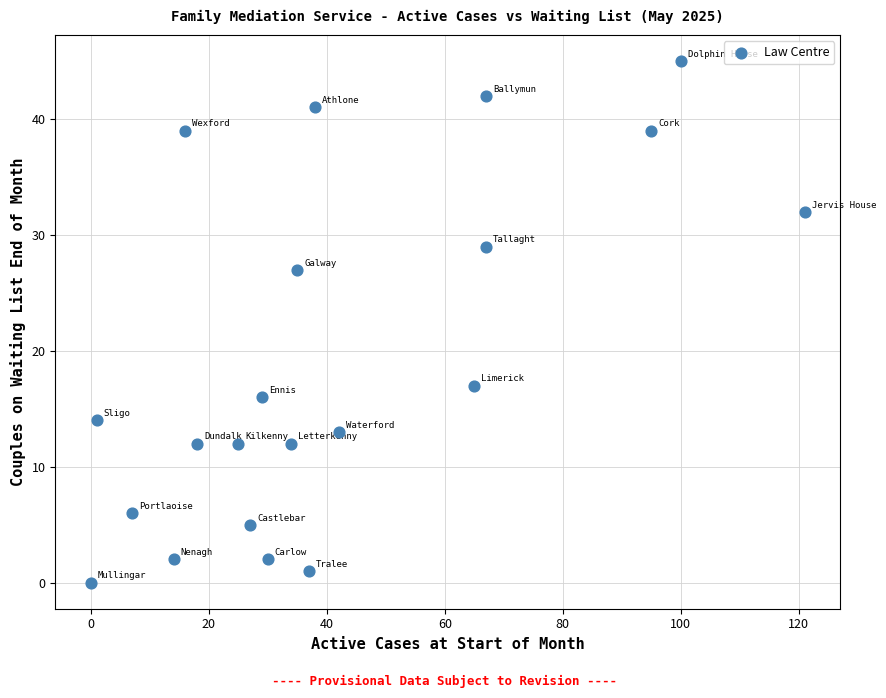

What is the range of X values (max minus min)?

121